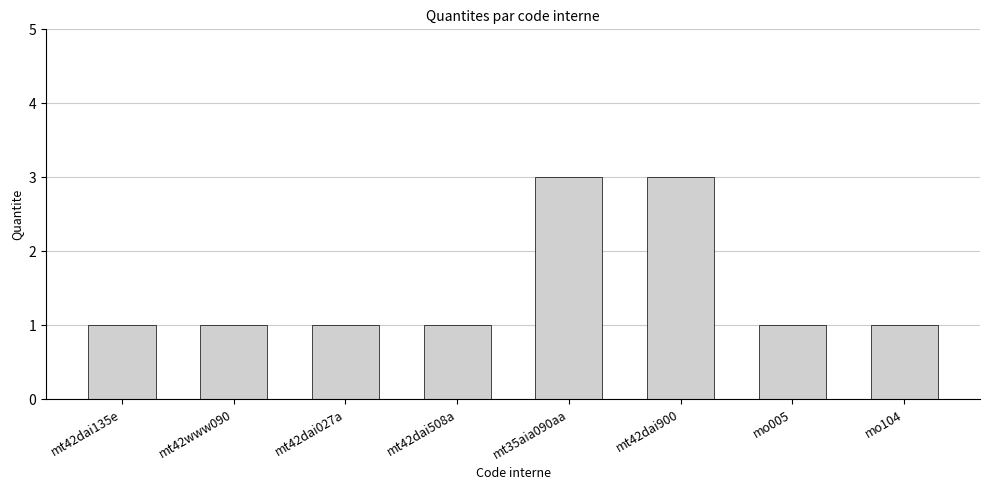

Are the bars horizontal?

No